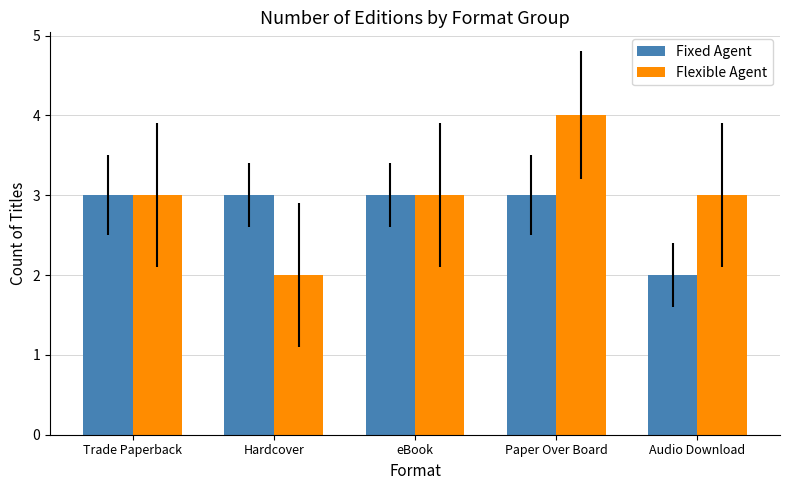

What is the value of the Fixed Agent bar at the 2nd from the left?

3